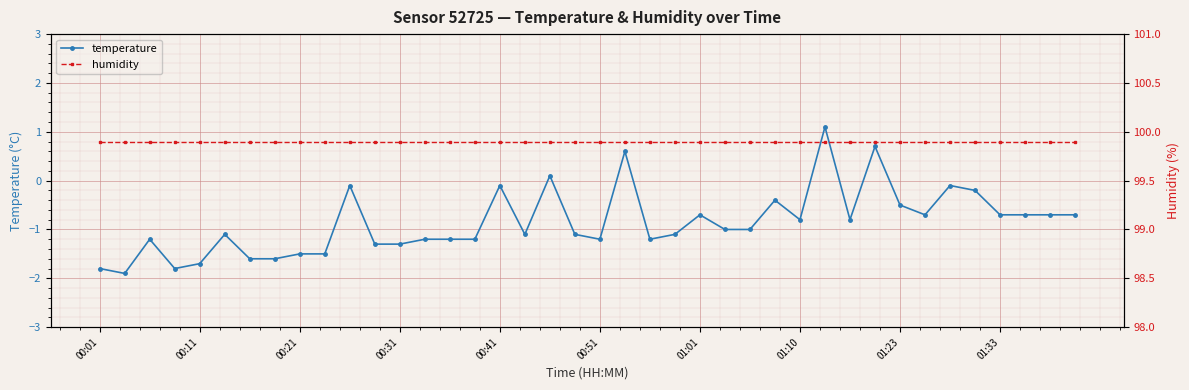

True or false: temperature has a value of -1.0 at 01:01.

False